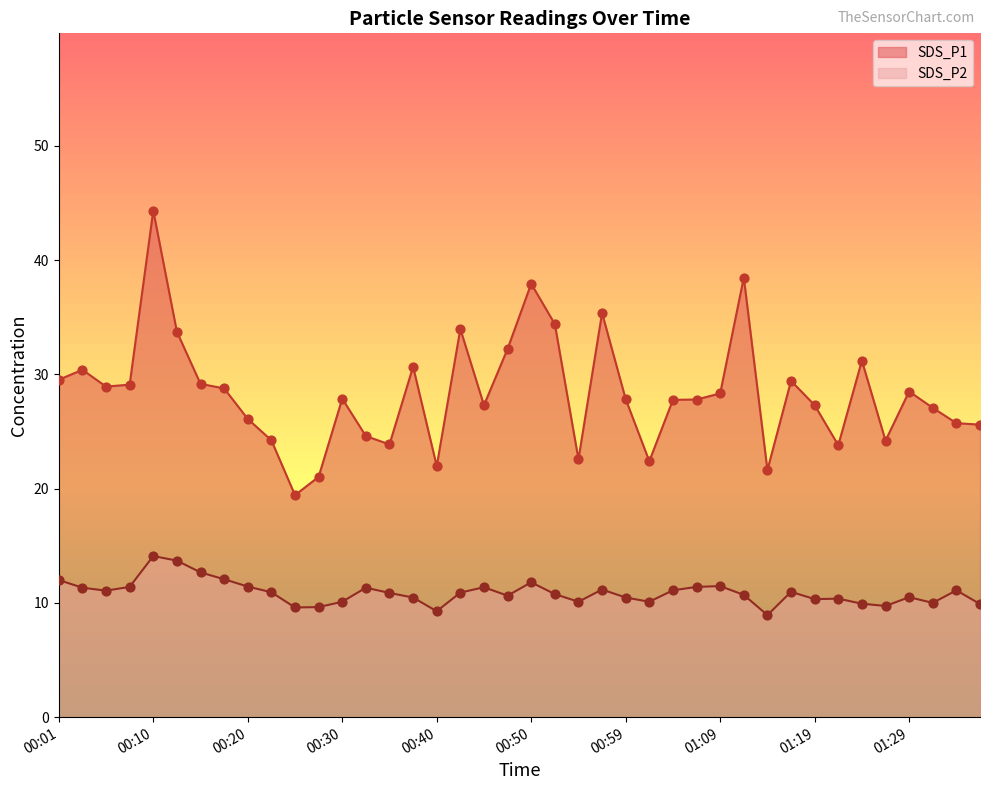

At how many categories does at least one series exceed 36?

3